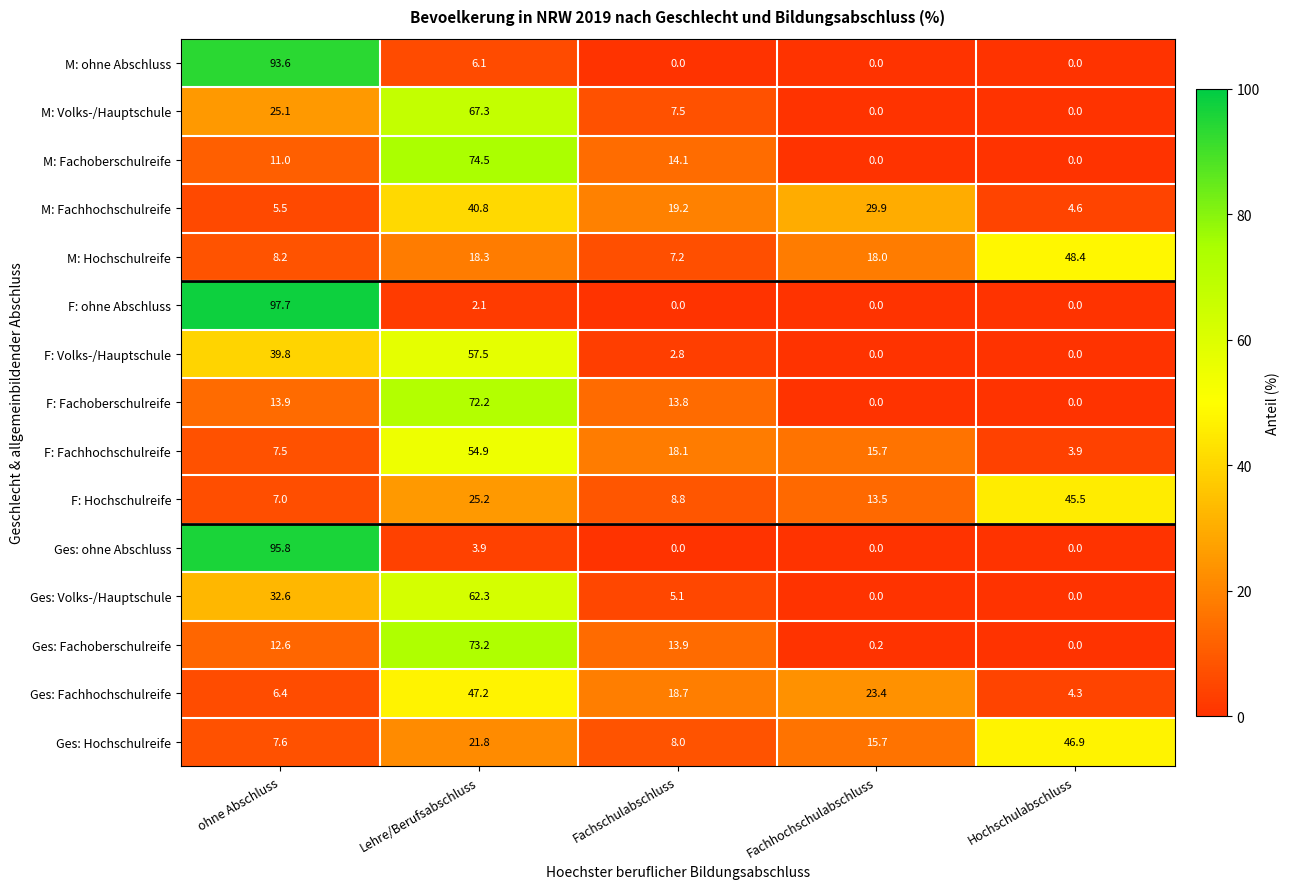

Which series has the widest spread of values?

F: ohne Abschluss